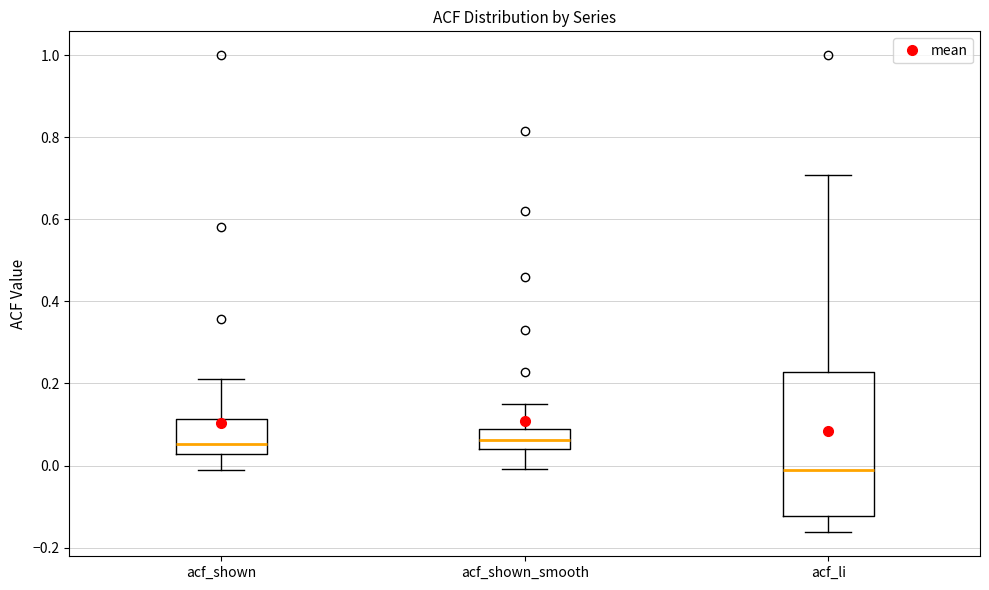

Reading left to right, transcribe this box plot: for each box, give where its median line is, the range the box spans, and where its two whiskers end, as read against the y-axis. The values are not printed on the chart, so give them approximately, as read against the axis.

acf_shown: median 0.06, box 0.02 to 0.12, whiskers -0.02 to 0.22
acf_shown_smooth: median 0.06, box 0.04 to 0.08, whiskers 0.00 to 0.14
acf_li: median -0.02, box -0.12 to 0.22, whiskers -0.16 to 0.70